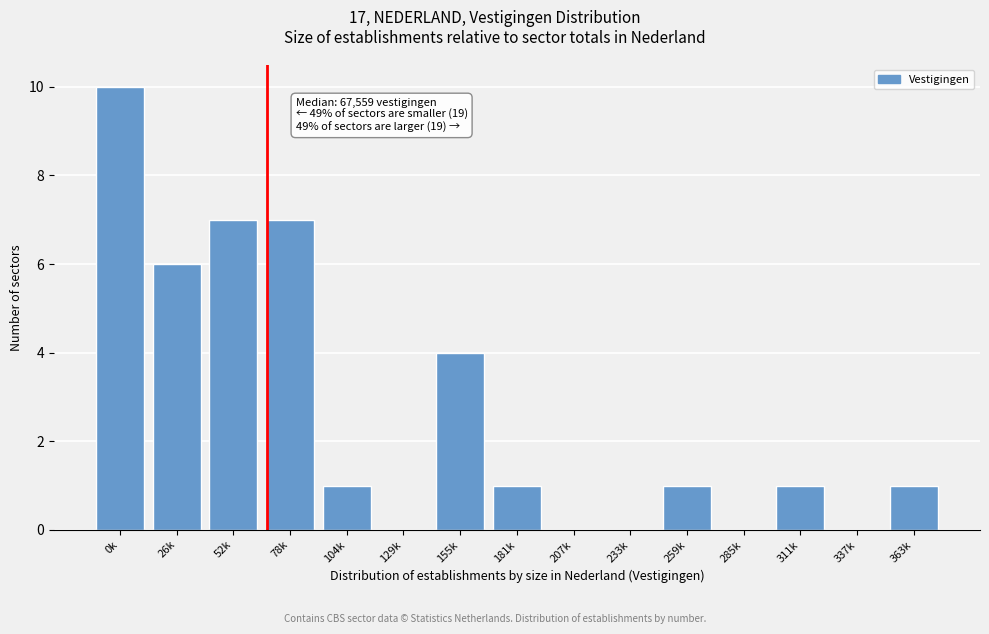

Reading left to right, transcribe all the data shown in this chart.

0k=10	26k=6	52k=7	78k=7	104k=1	129k=0	155k=4	181k=1	207k=0	233k=0	259k=1	285k=0	311k=1	337k=0	363k=1